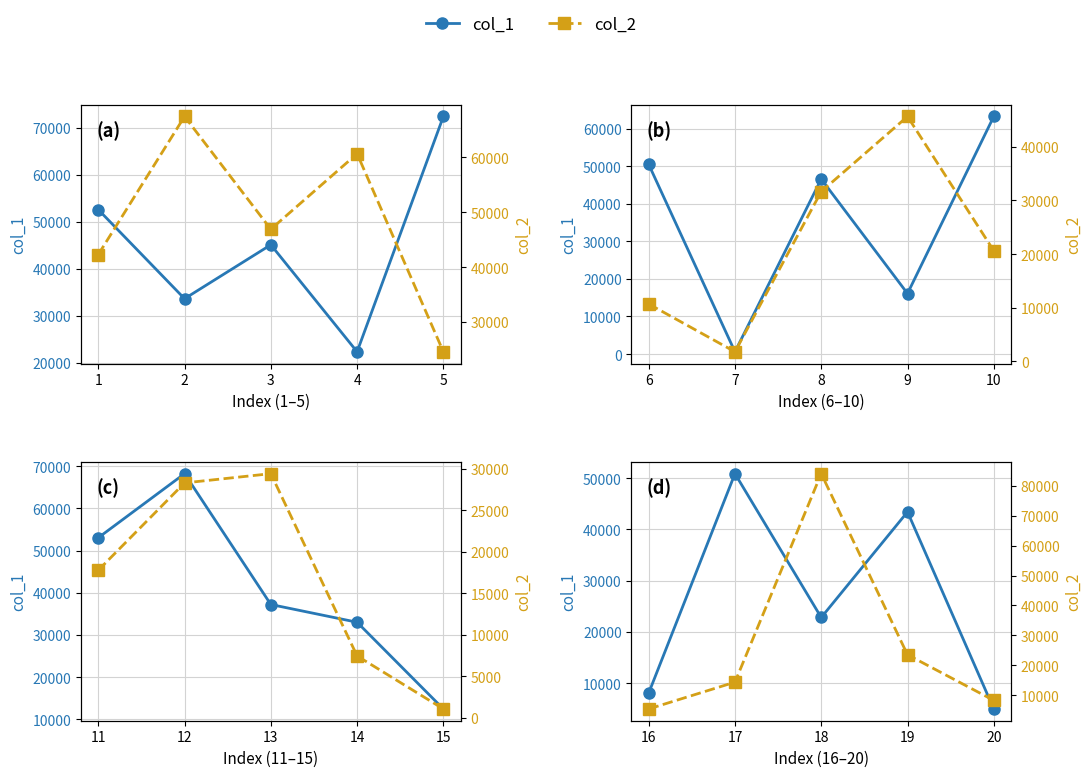

Count the number of categories in the chart.

5